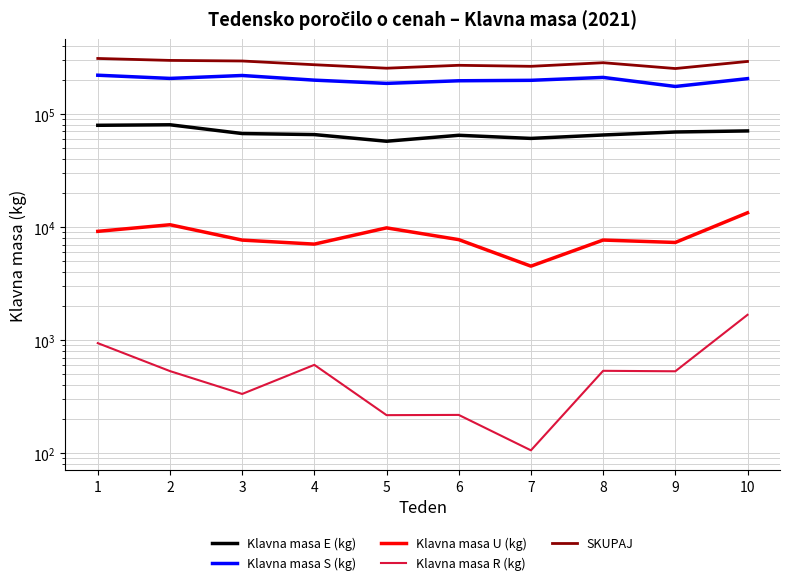

Is it true that SKUPAJ equals 251698 at 9?

True